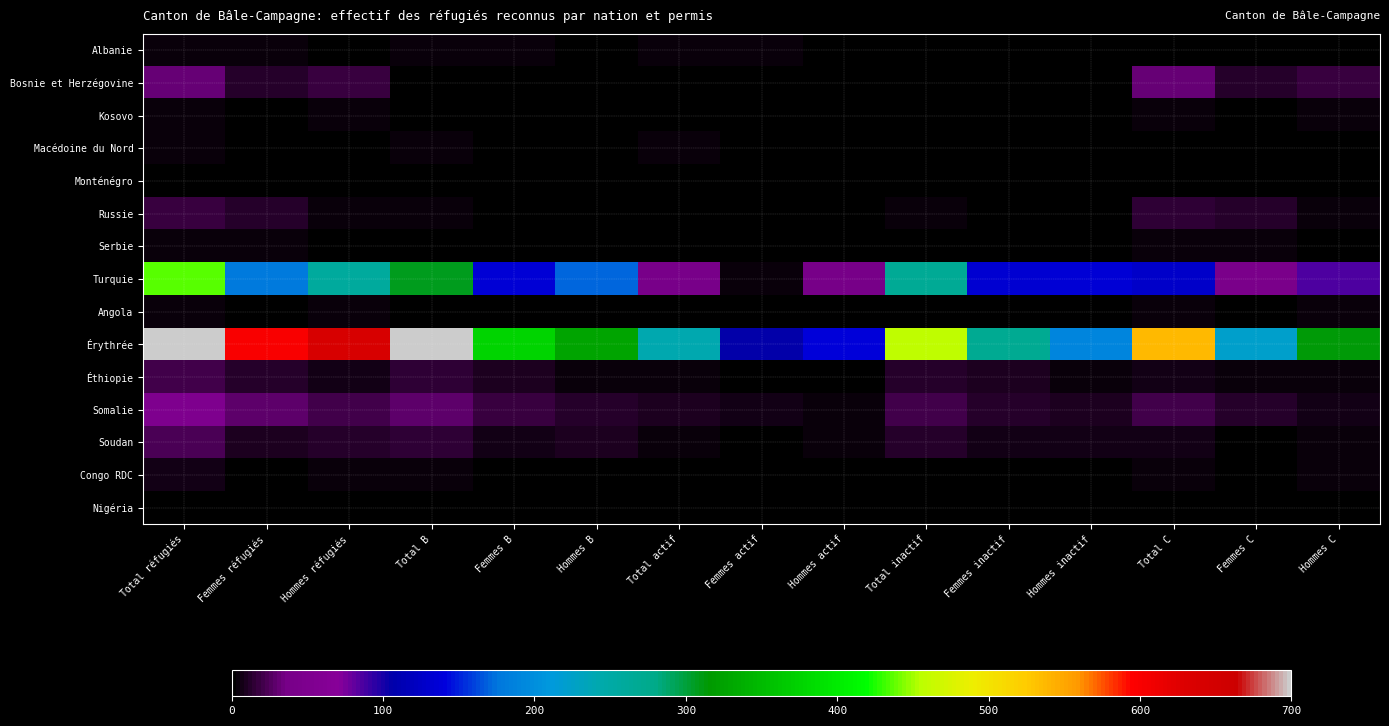

What is the maximum value shown in the chart?

1239